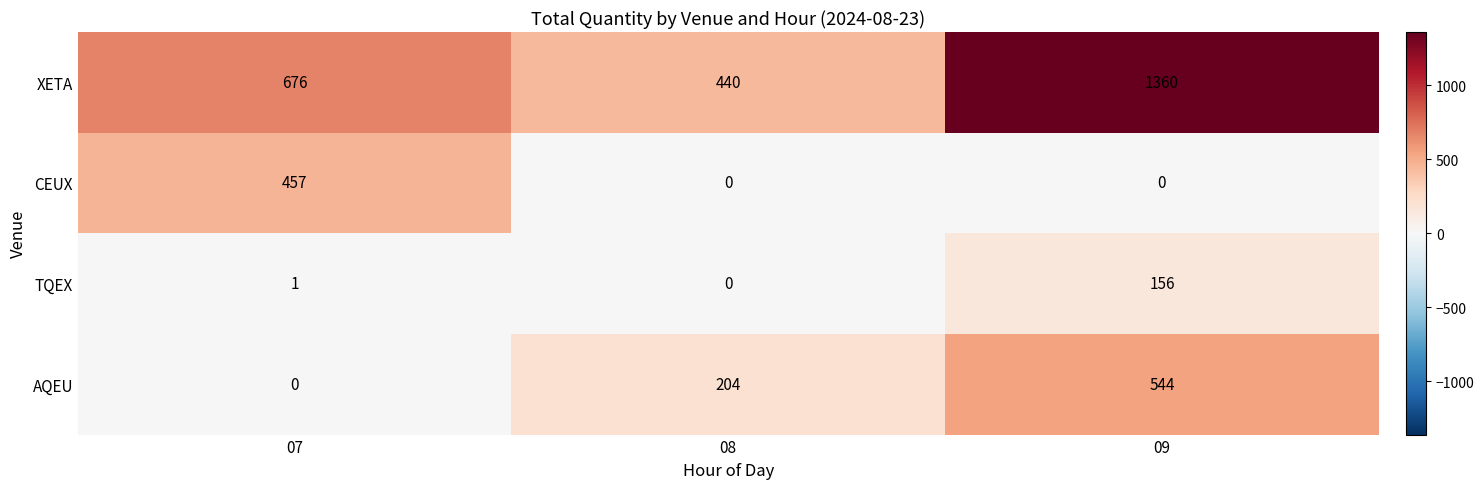

Count the number of categories in the chart.

3